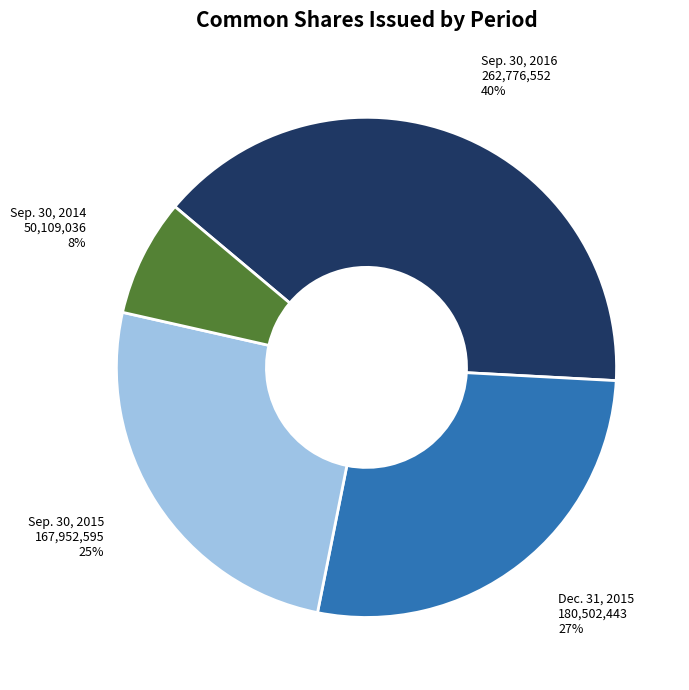

What is the smallest slice in the pie chart?

Sep. 30, 2014